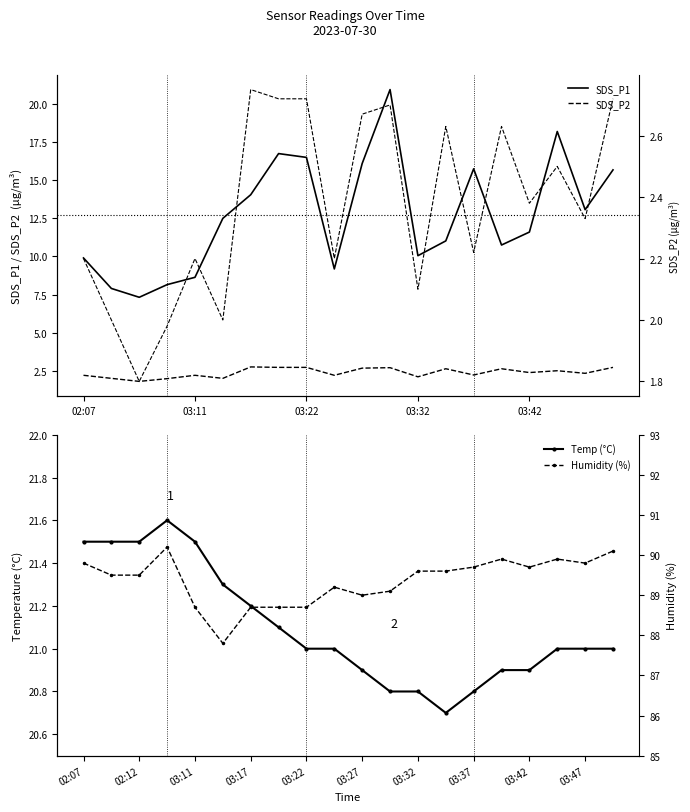

At which category is the sum across all series the highest?

11